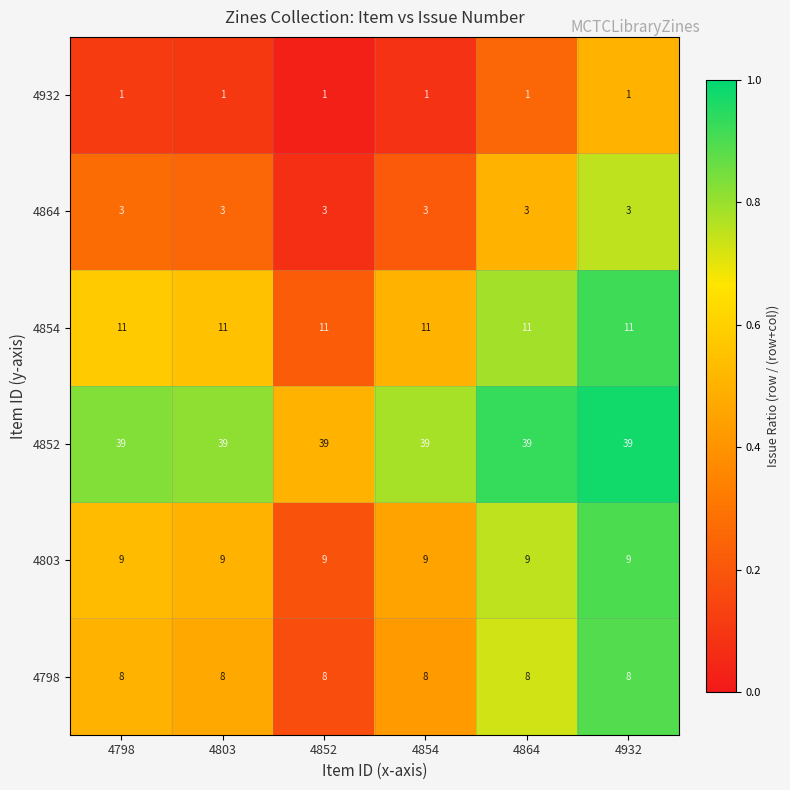

At how many categories does at least one series exceed 37?

6